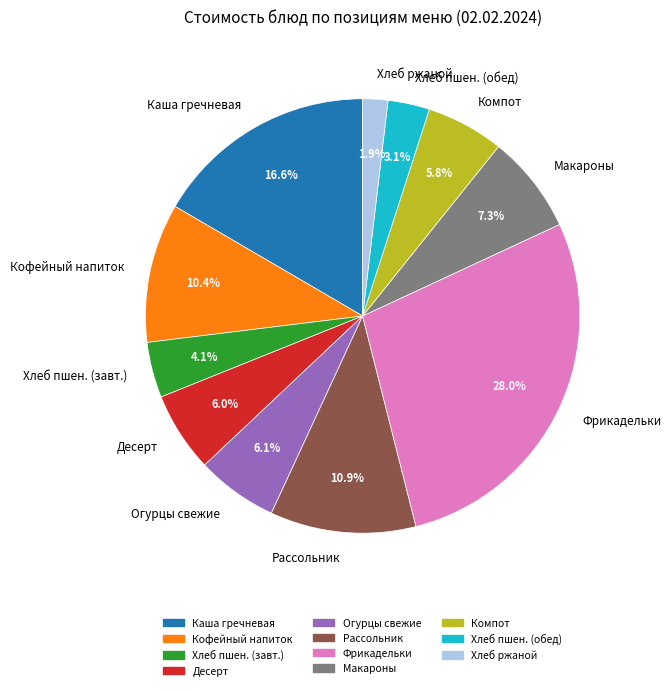

Does any single category account for the majority?

No